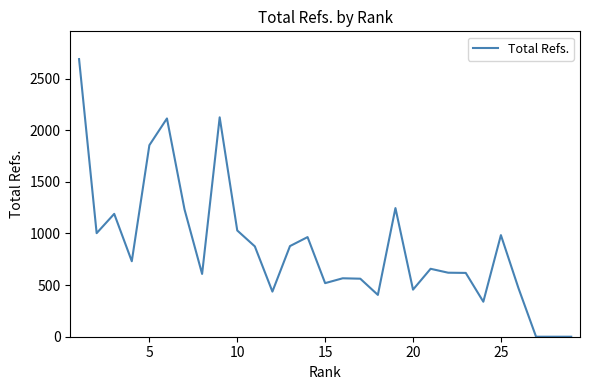

What is the maximum value shown in the chart?

2689